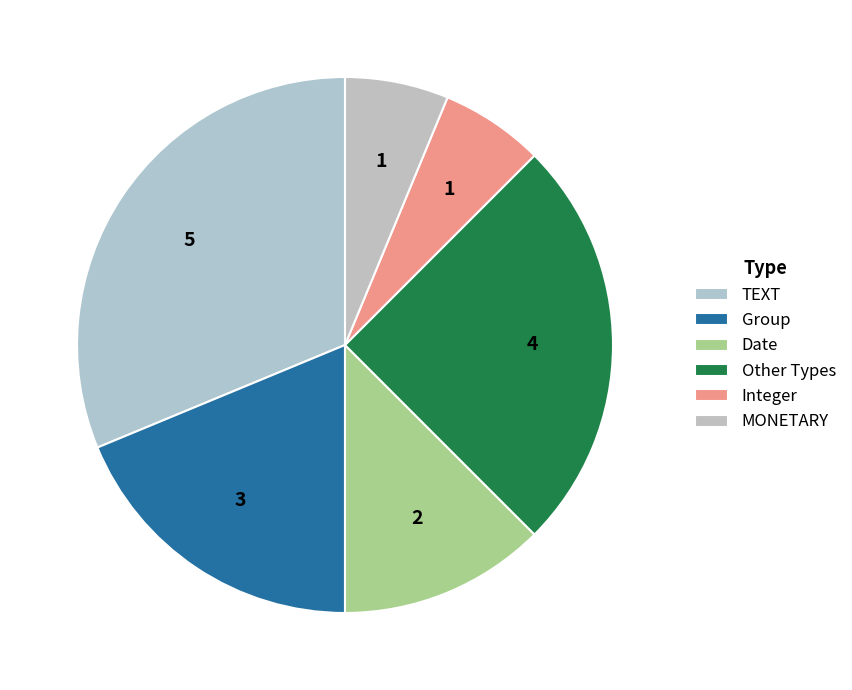

How many segments does this pie chart have?

6